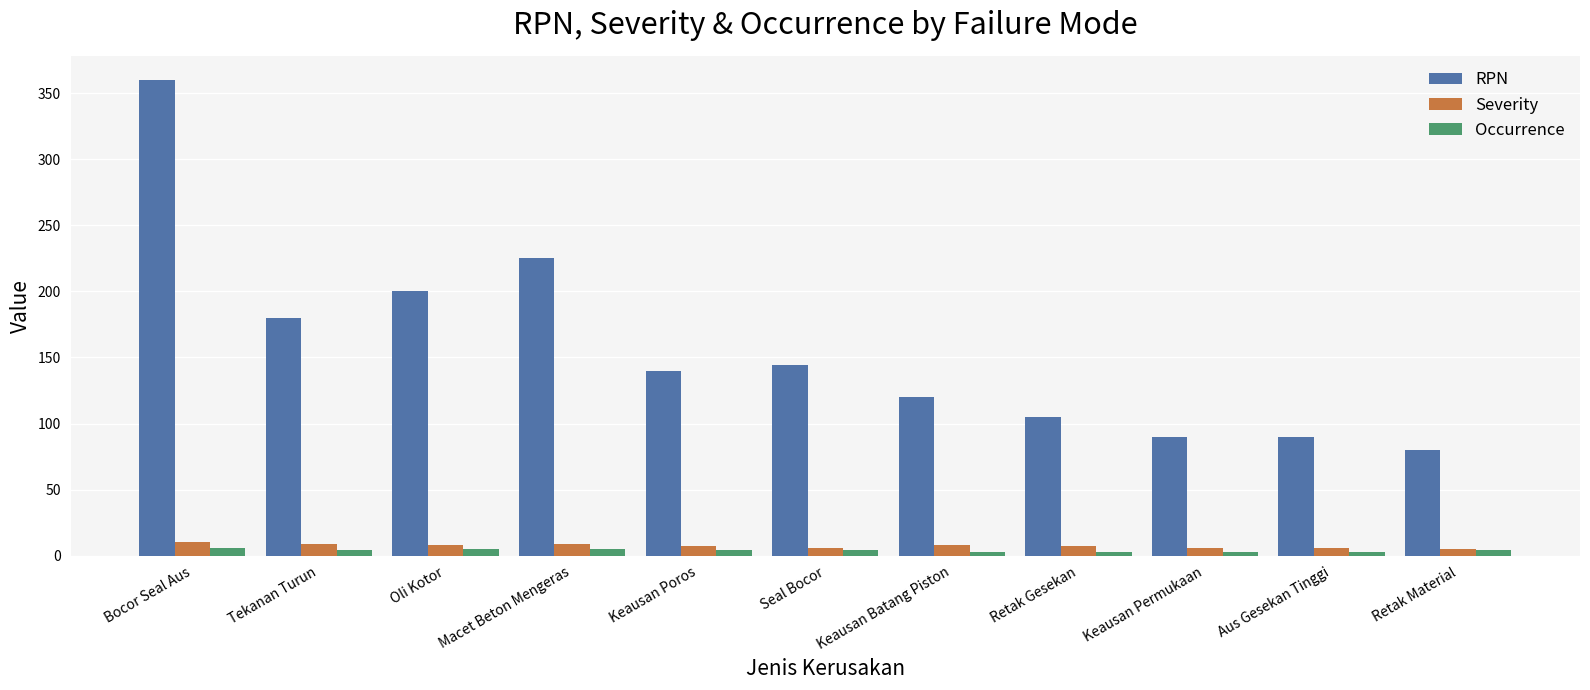

What is the highest value of the Occurrence series?

6